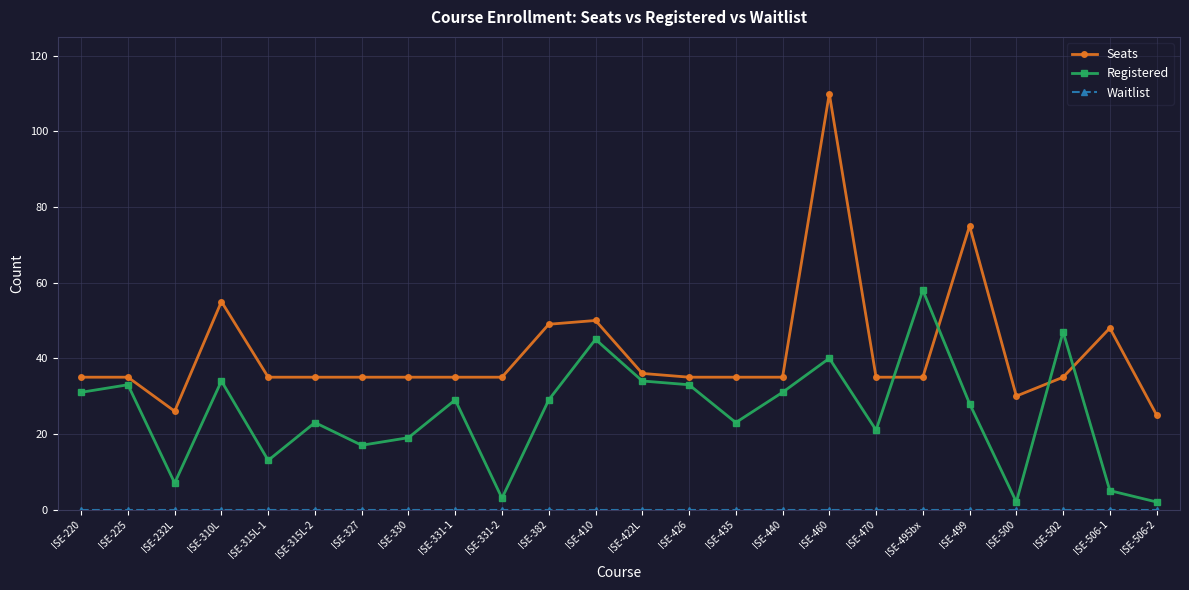

At which category is the sum across all series the highest?

ISE-460